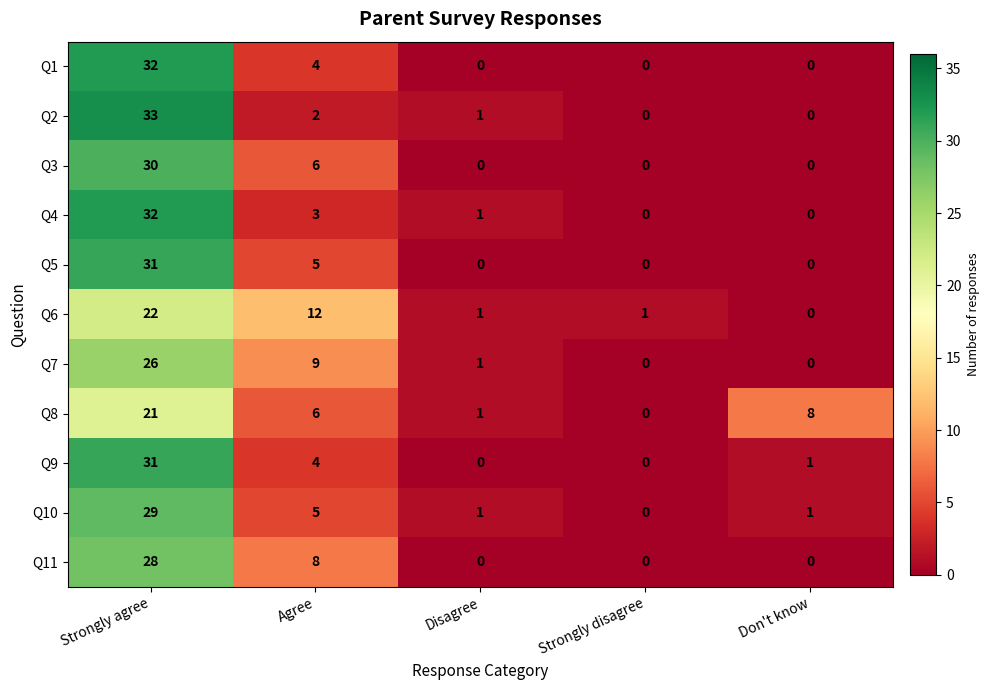

What is the approximate value of Q6 at Strongly agree, to the nearest 10?

20